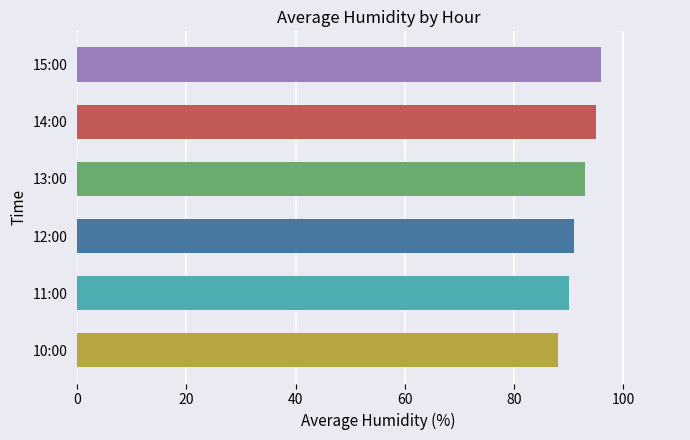

Which has a higher value, 15:00 or 10:00?

15:00